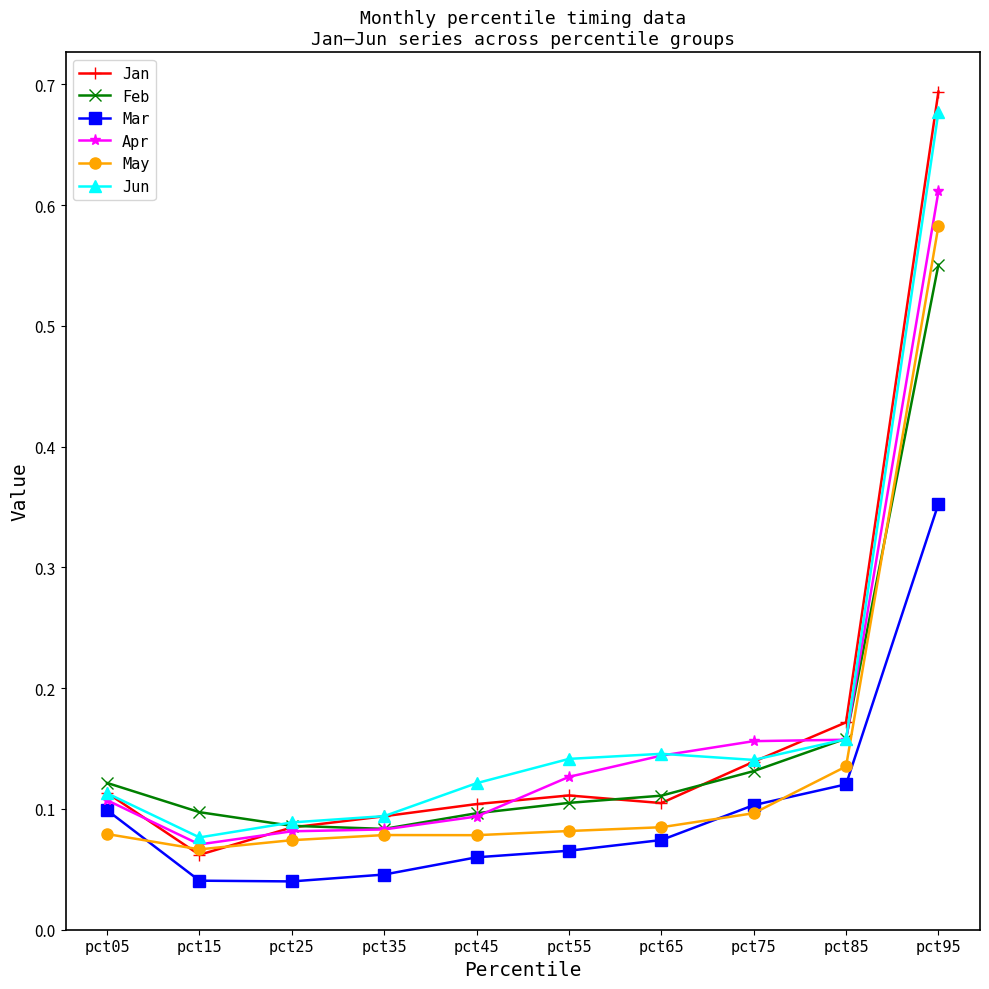

Which series has the largest range (max minus min)?

Jan